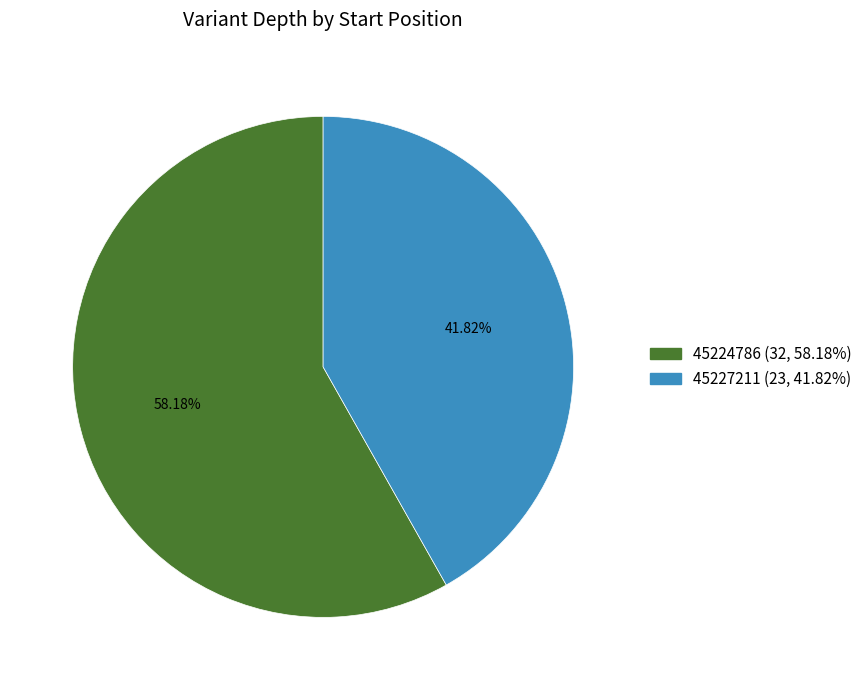

The 45227211 slice represents 53% of the pie. True or false?

False